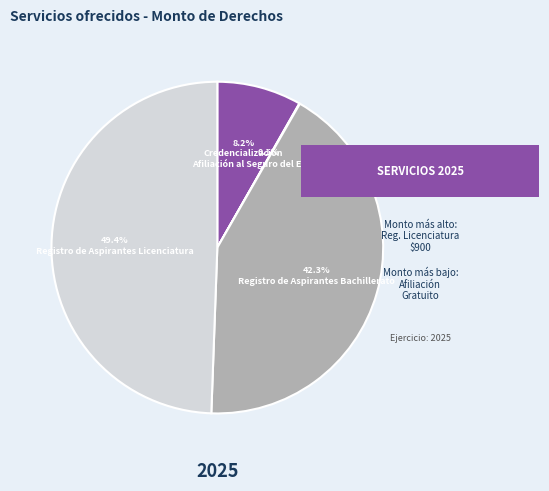

To the nearest percent, what is the average slice percentage?

25%